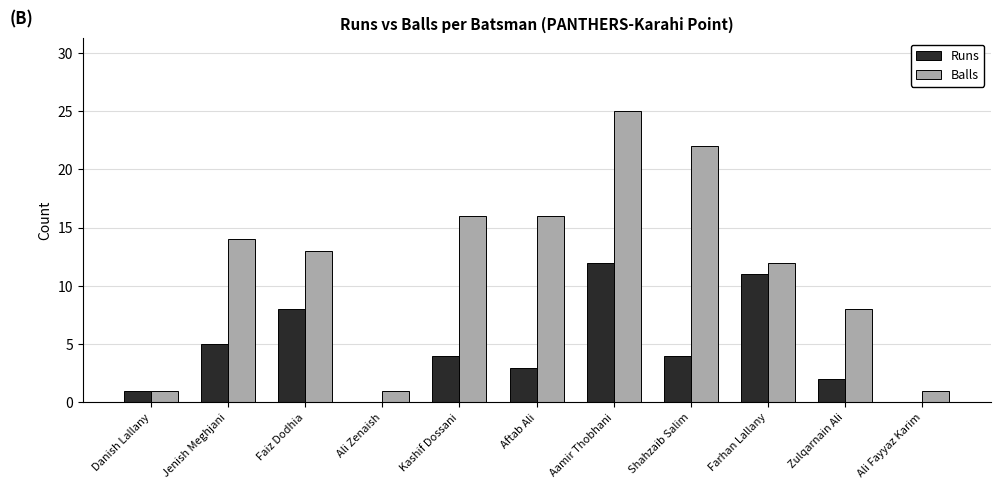

Reading right to left, transcribe all the data shown in this chart.

Runs: 0	2	11	4	12	3	4	0	8	5	1
Balls: 1	8	12	22	25	16	16	1	13	14	1